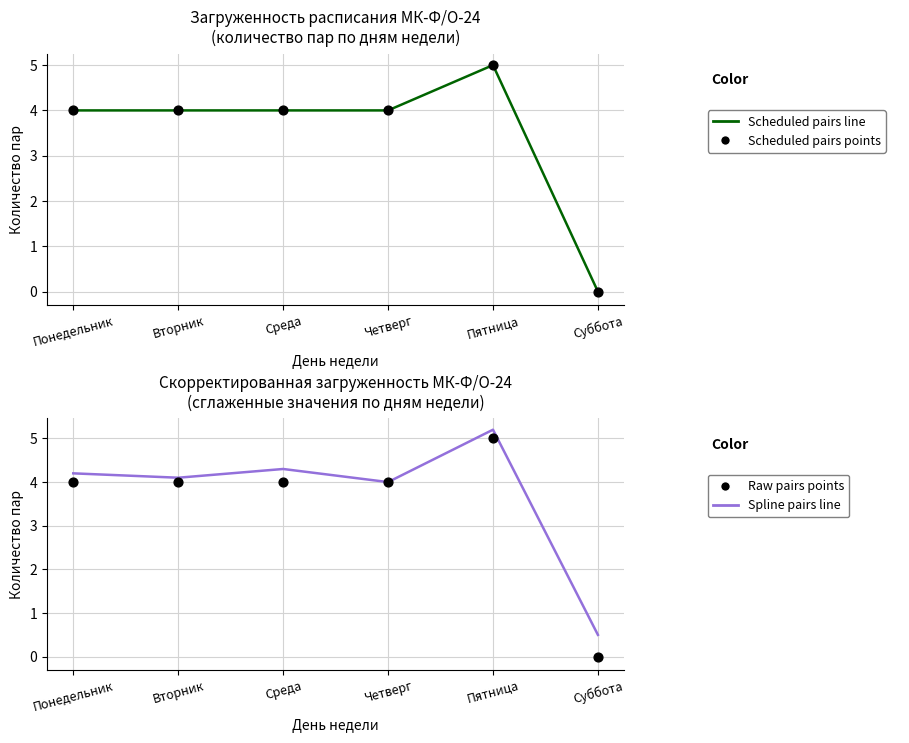

What are all the series names shown in the legend?

Scheduled pairs line, Scheduled pairs points, Spline pairs line, Raw pairs points